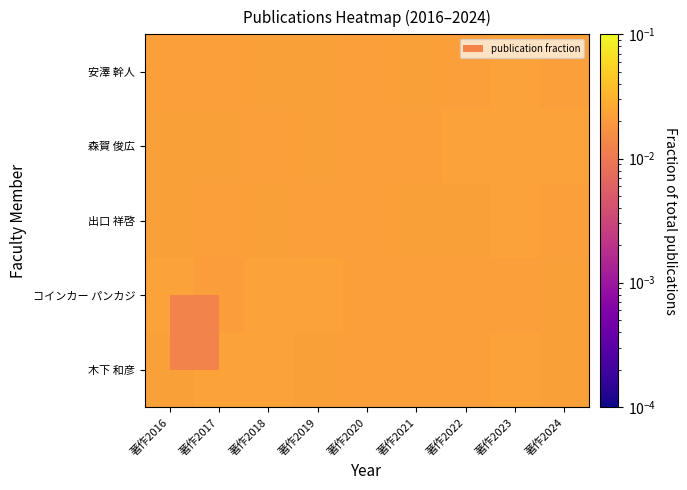

Reading left to right, transcribe all the data shown in this chart.

木下 和彦: 著作2016=0.0	著作2017=0.0	著作2018=0.0	著作2019=0.0	著作2020=0.0	著作2021=0.0	著作2022=0.0	著作2023=0.0	著作2024=0.0
コインカー パンカジ: 著作2016=0.0	著作2017=0.0	著作2018=0.0	著作2019=0.0	著作2020=0.0	著作2021=0.0	著作2022=0.0	著作2023=0.0	著作2024=0.0
出口 祥啓: 著作2016=0.0	著作2017=0.0	著作2018=0.0	著作2019=0.0	著作2020=0.0	著作2021=0.0	著作2022=0.0	著作2023=0.0	著作2024=0.0
森賀 俊広: 著作2016=0.0	著作2017=0.0	著作2018=0.0	著作2019=0.0	著作2020=0.0	著作2021=0.0	著作2022=0.0	著作2023=0.0	著作2024=0.0
安澤 幹人: 著作2016=0.0	著作2017=0.0	著作2018=0.0	著作2019=0.0	著作2020=0.0	著作2021=0.0	著作2022=0.0	著作2023=0.0	著作2024=0.0